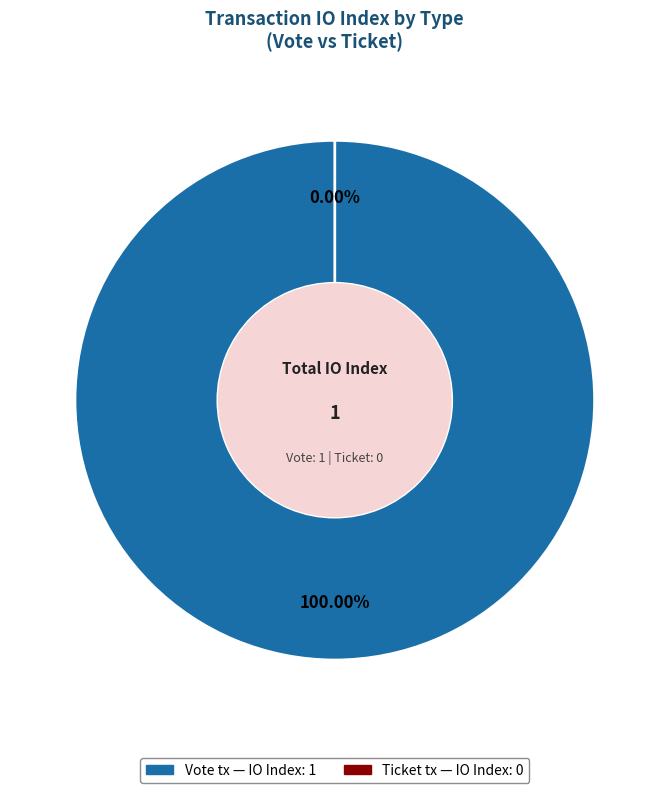

The Ticket slice represents 6% of the pie. True or false?

False